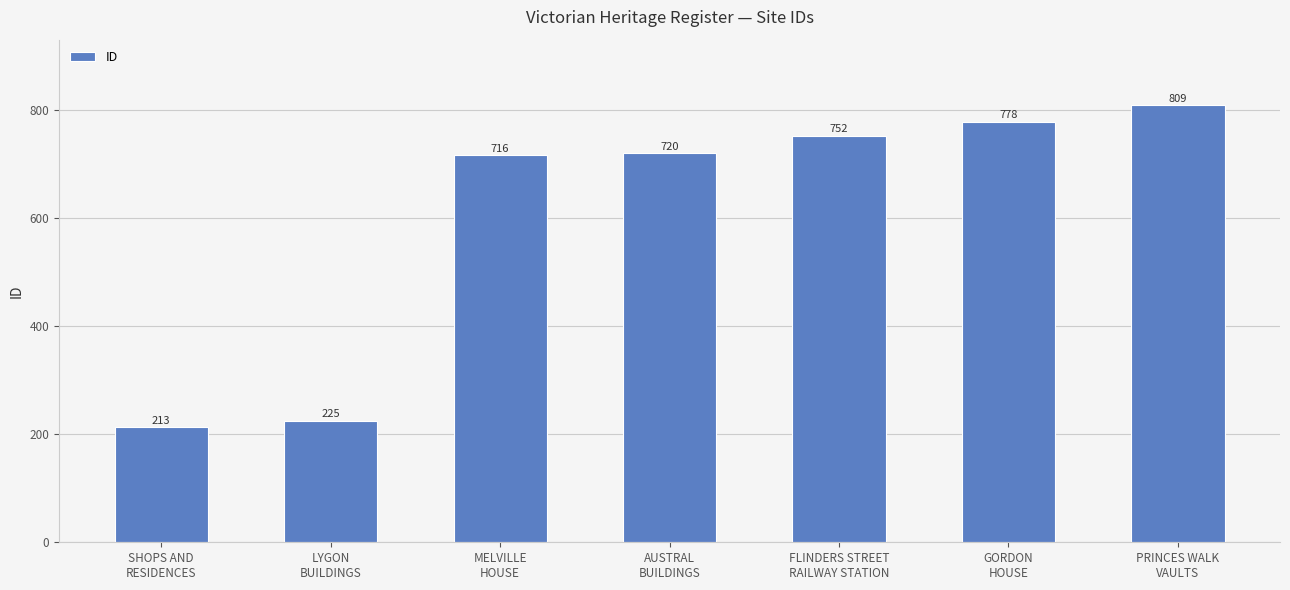

Which has a higher value, PRINCES WALK
VAULTS or MELVILLE
HOUSE?

PRINCES WALK
VAULTS